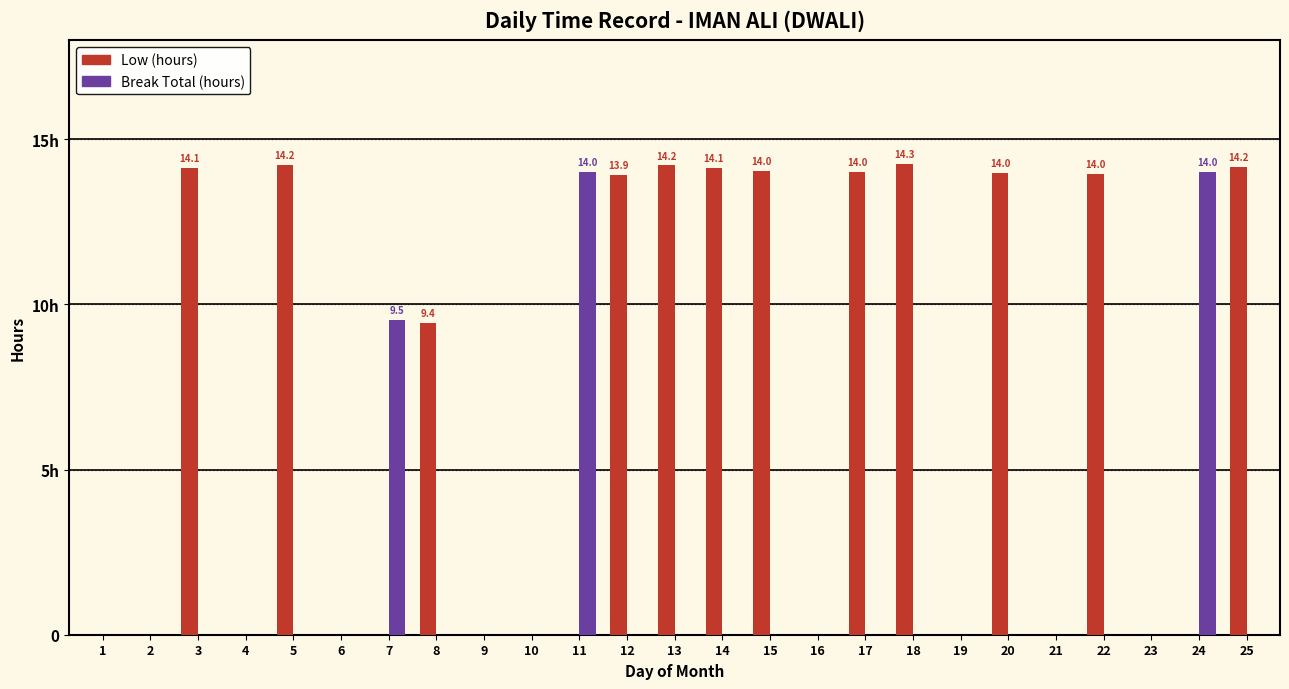

Does the chart contain stacked bars?

No